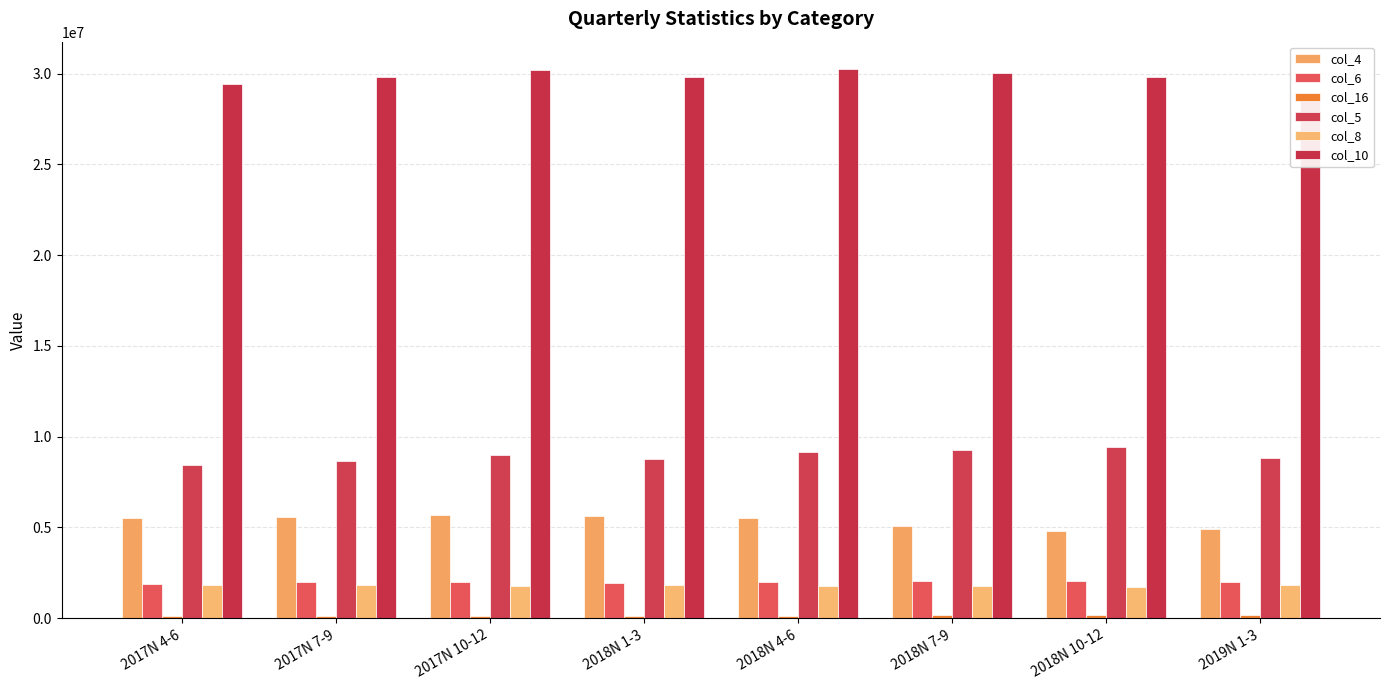

Are the bars horizontal?

No